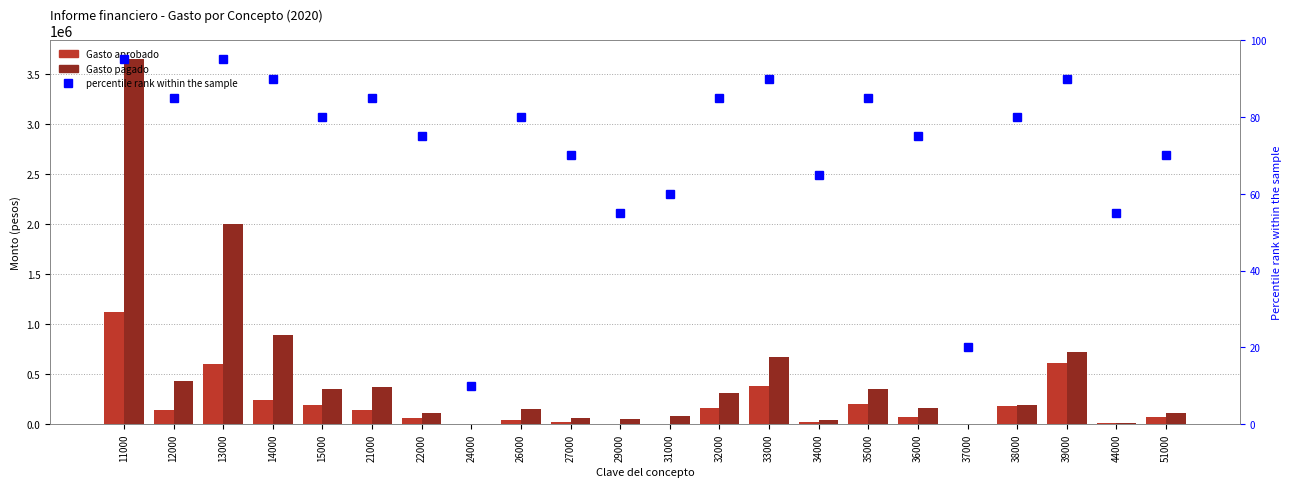

Where is Gasto pagado nearest to the value 1828496?

13000